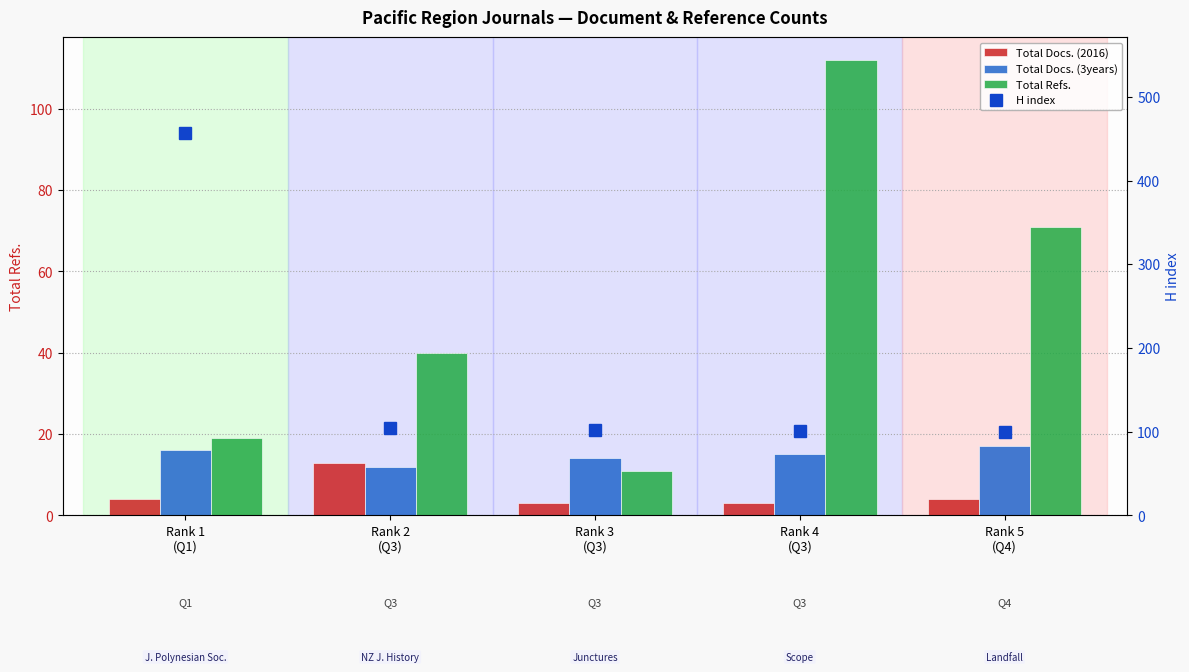

Which category has the highest value in the Total Docs. (2016) series?

Rank 2
(Q3)